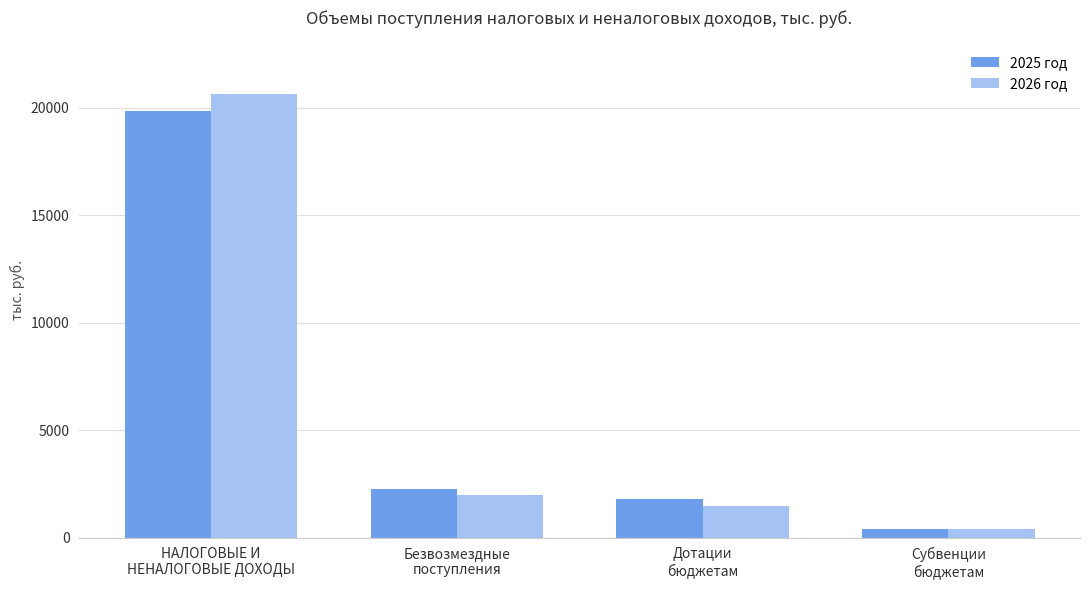

What is the value of the 2026 год bar at the 1st from the left?

20615.7